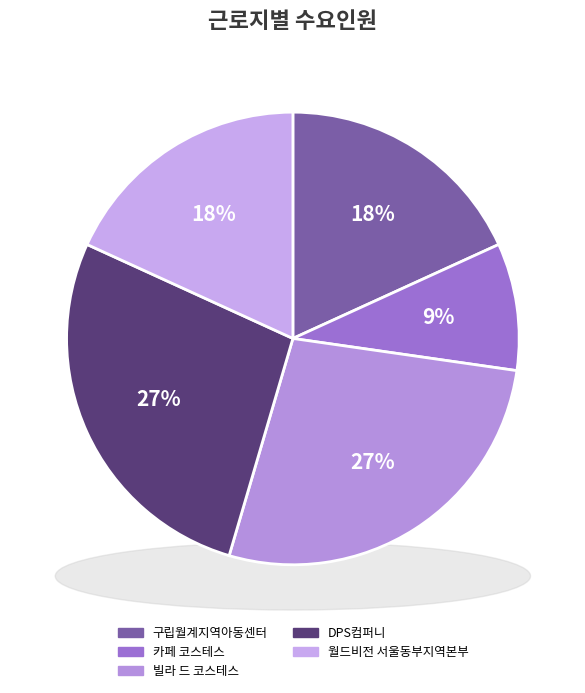

Is there any slice that represents more than half of the pie?

No